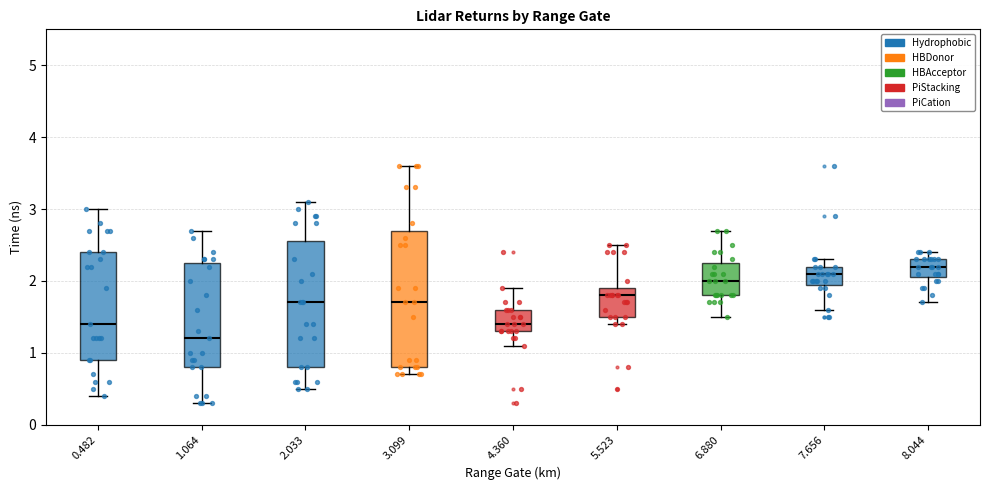

Which box has the lowest median line?

1.064